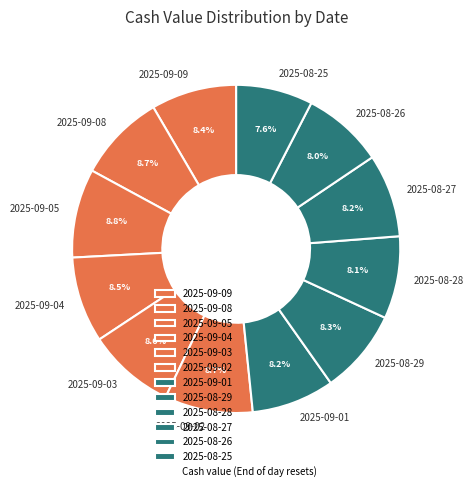

How many slices are in this pie chart?

12